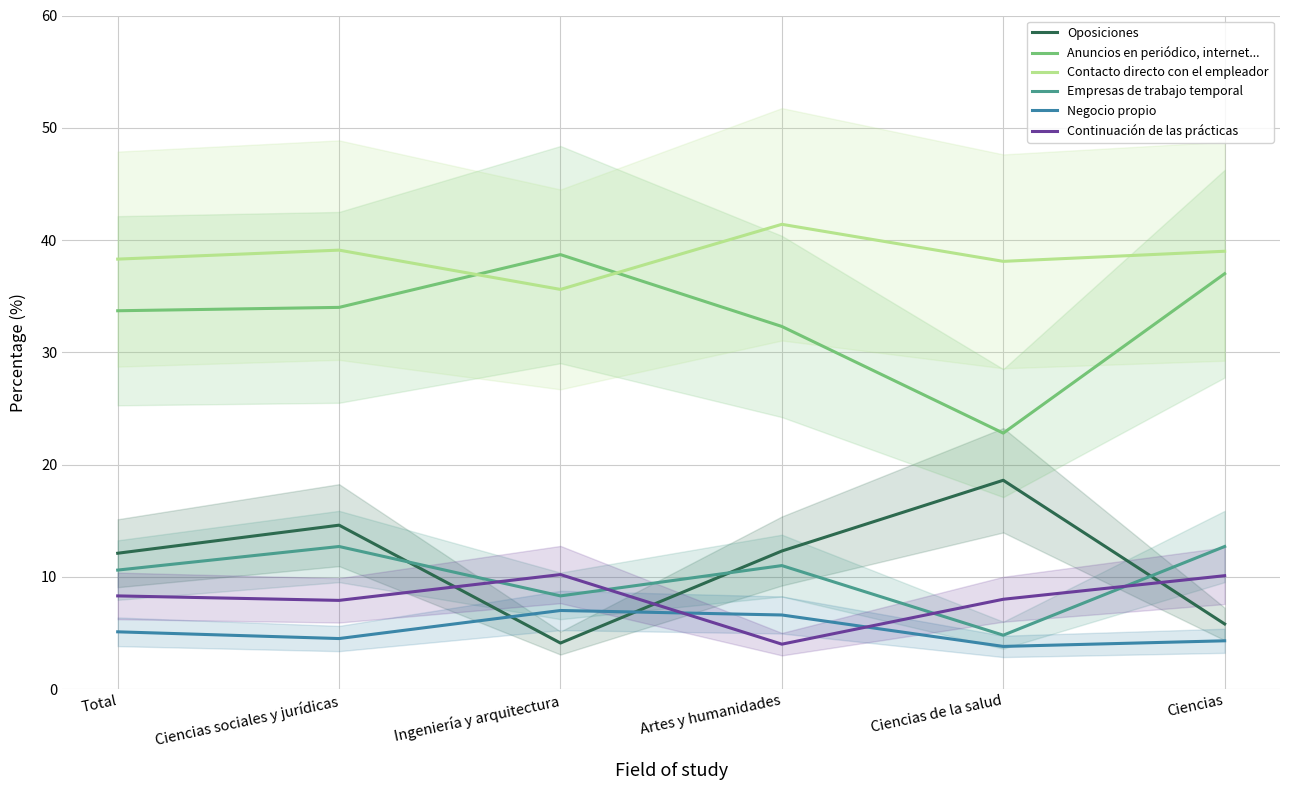

At how many categories does at least one series exceed 25?

6